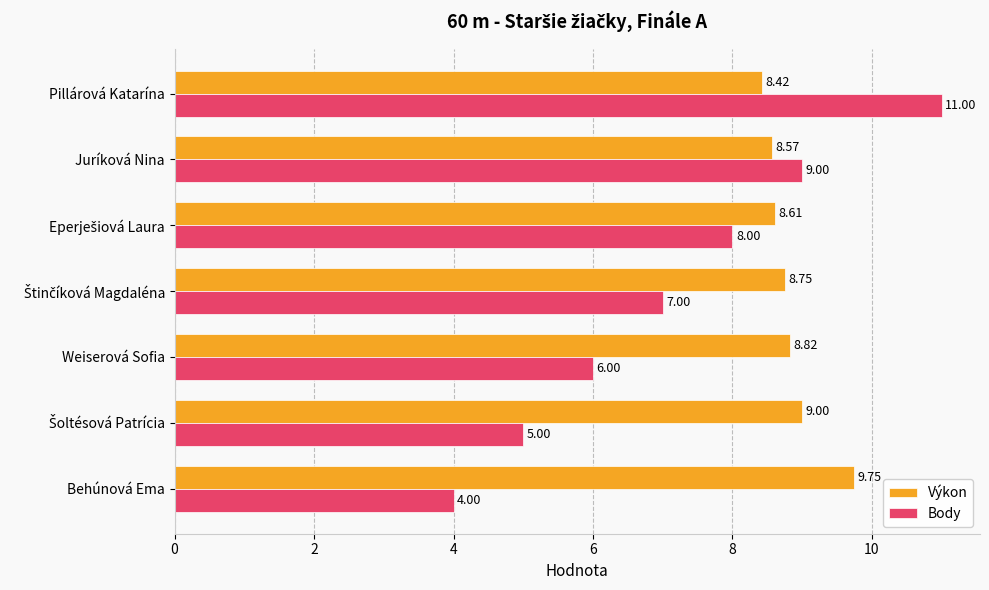

How many categories are shown in the chart?

7